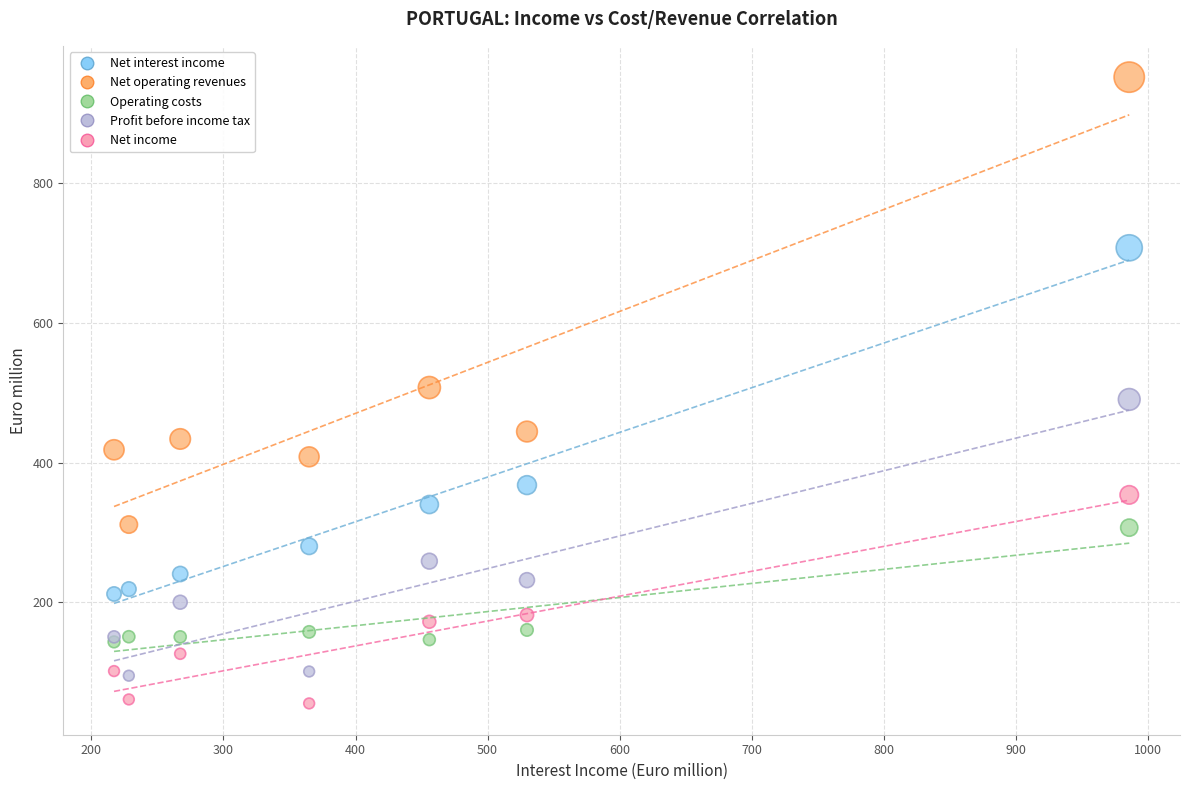

Which series has the widest spread of Y values?

Net operating revenues